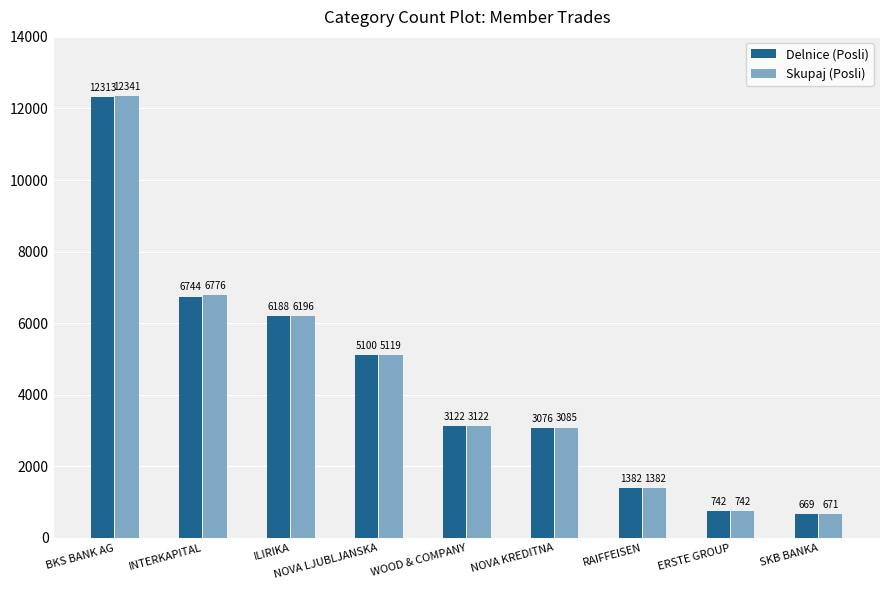

What is the spread (max minus min) of values at ILIRIKA?

8